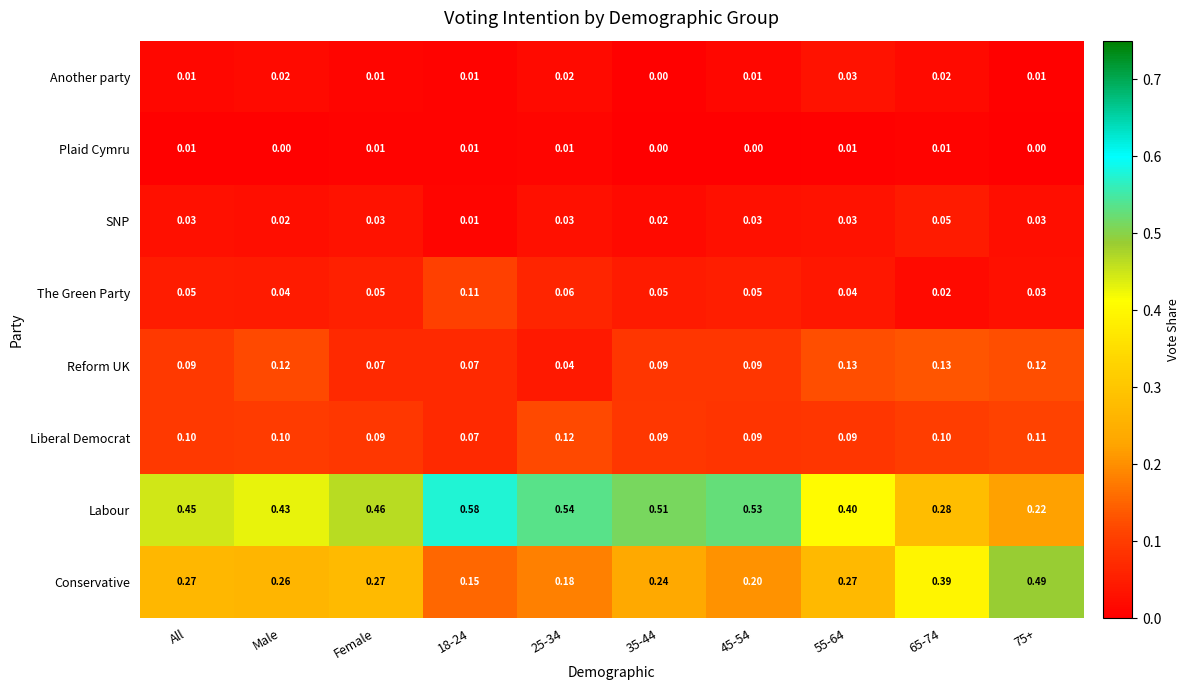

Which series has the largest total across all categories?

Labour